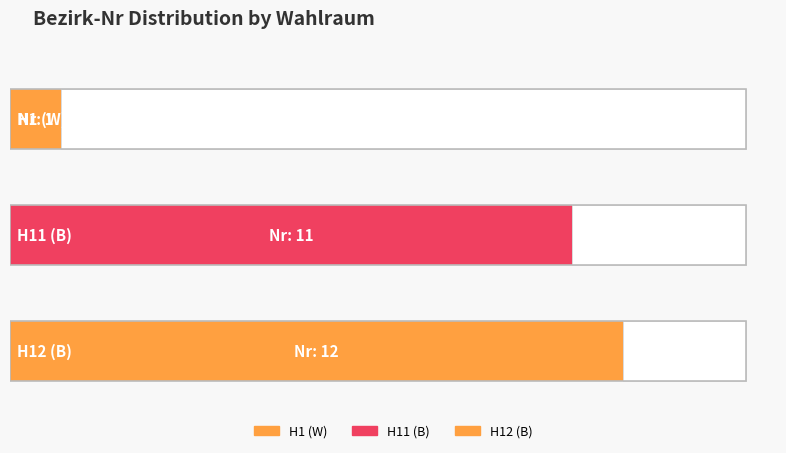

What is the greatest value displayed?

12